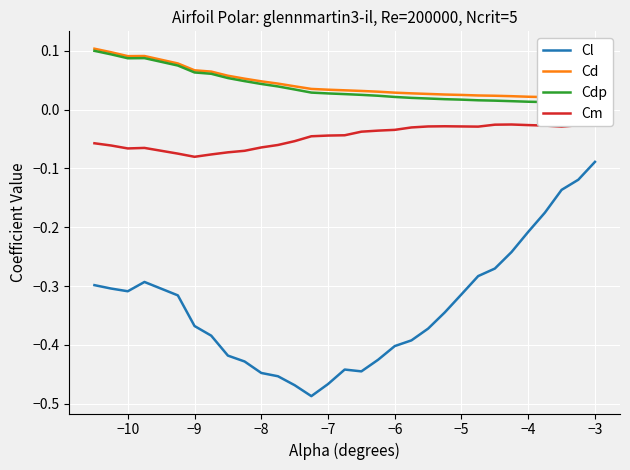

At which label is Cl closest to 0?

−3